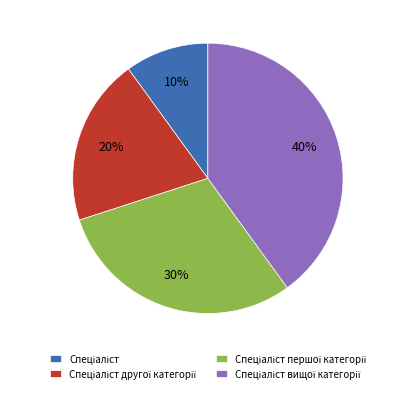

Does any single category account for the majority?

No